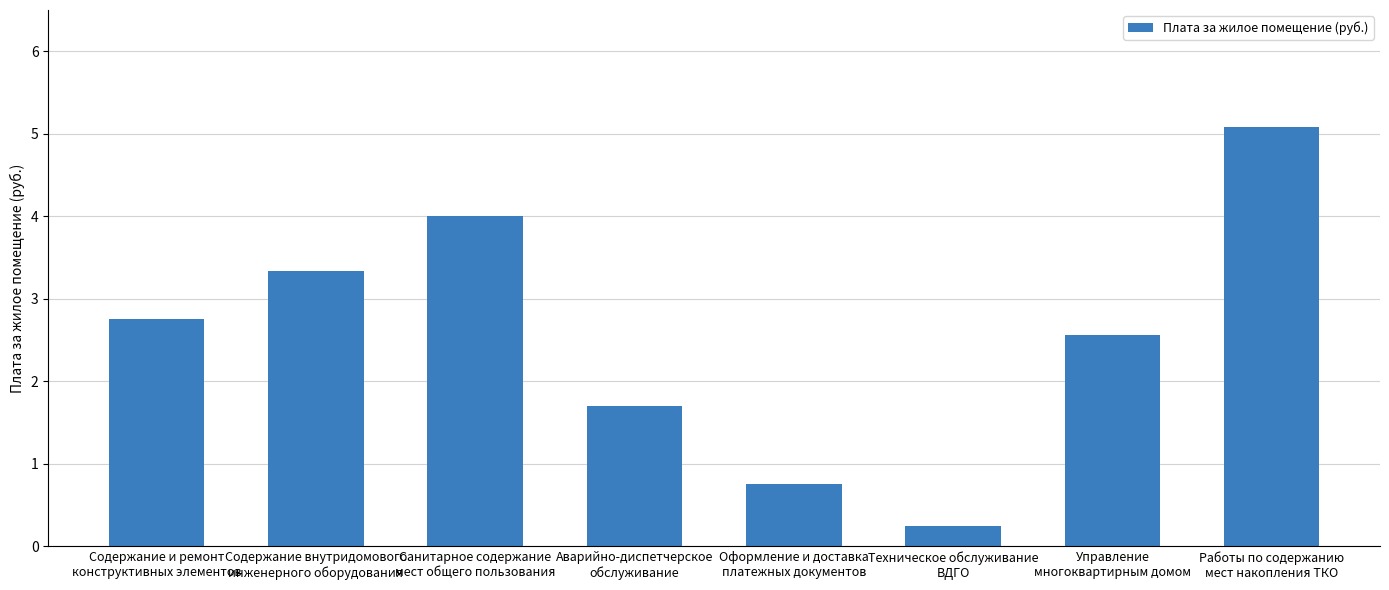

The value at Санитарное содержание
мест общего пользования is 2.7. True or false?

False